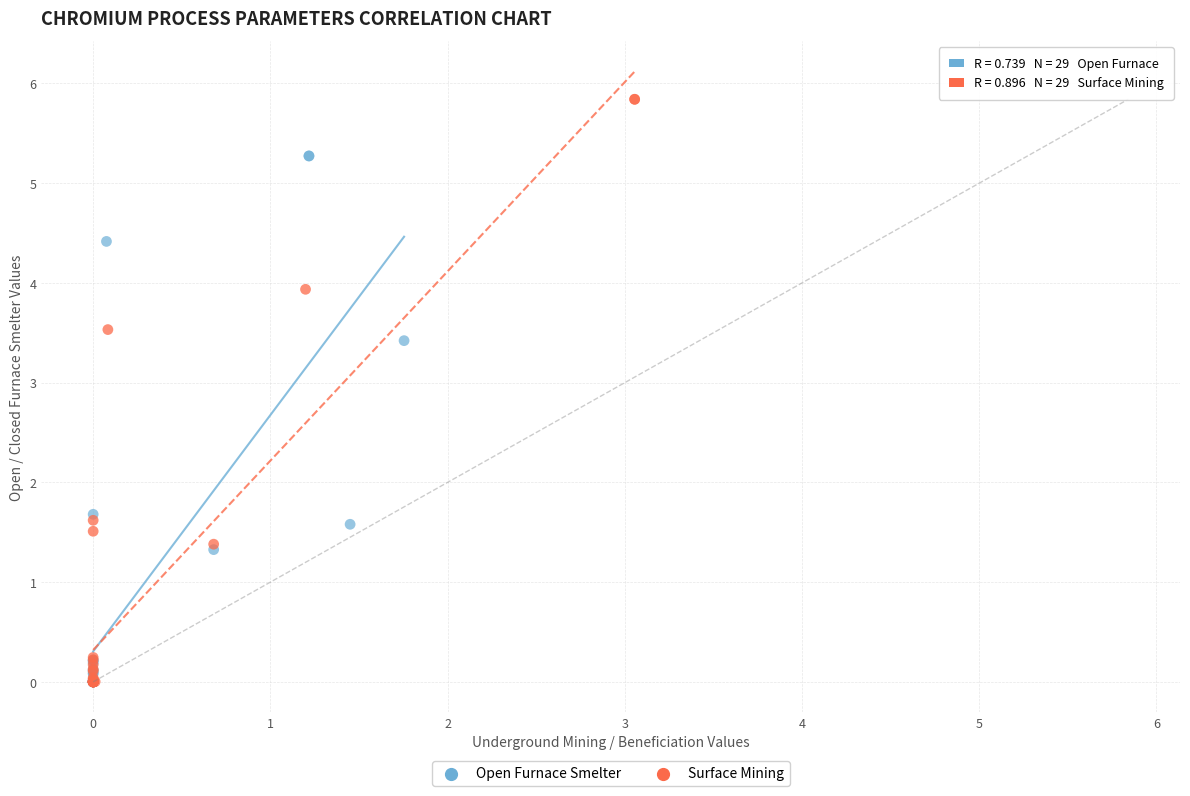

Which series reaches the maximum Y coordinate?

Surface Mining